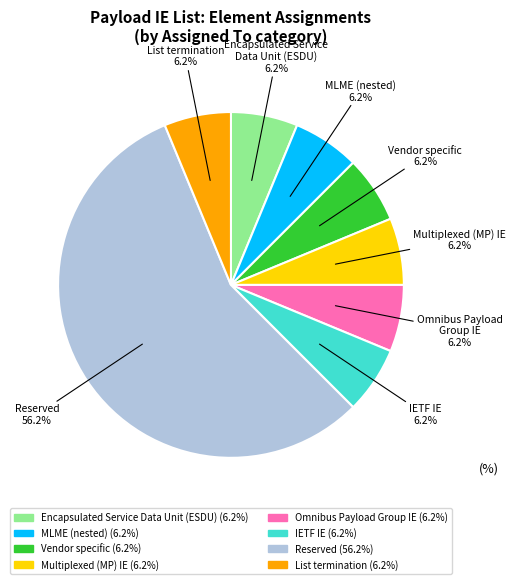

Does any single category account for the majority?

Yes